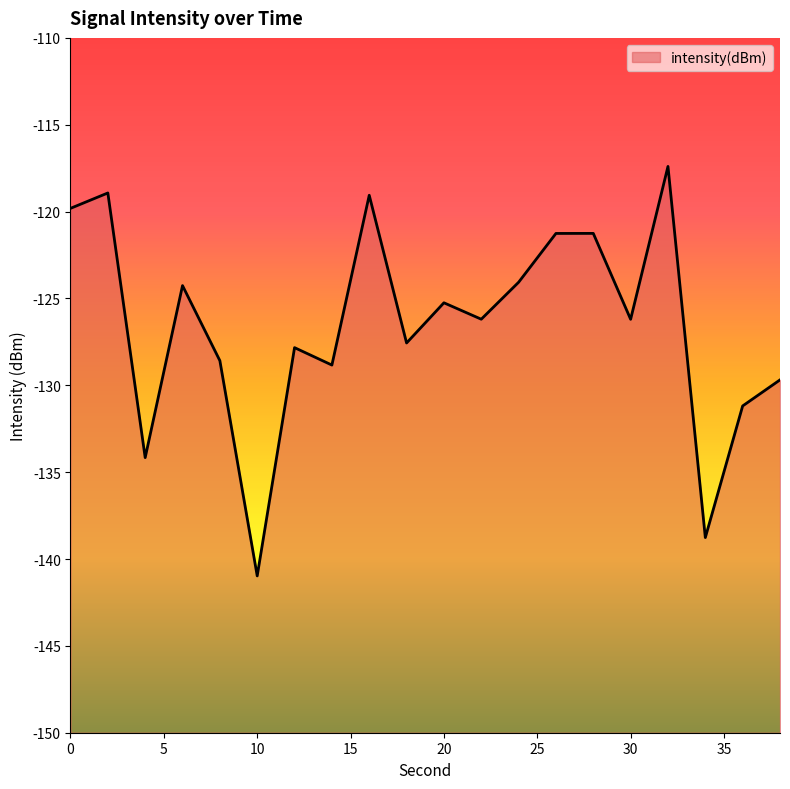

Which has a higher value, 14 or 4?

14